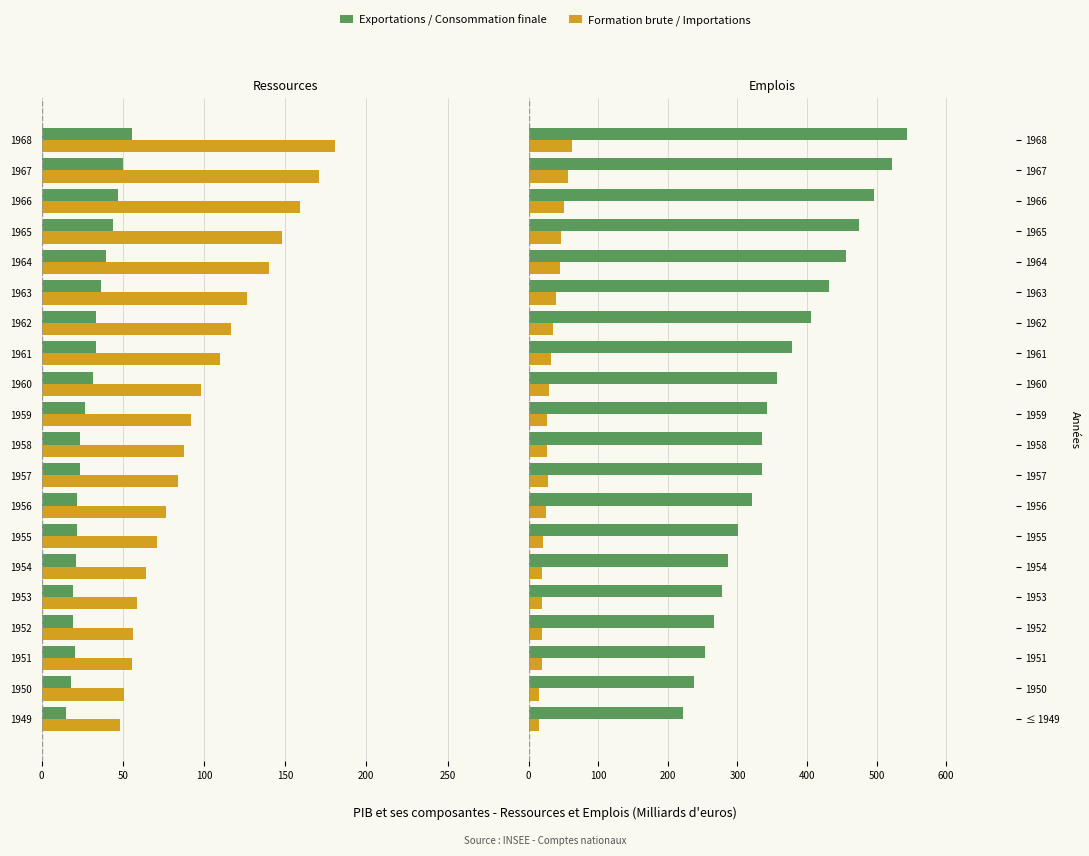

How many values in the Exportations de biens et services series are below -23?

12